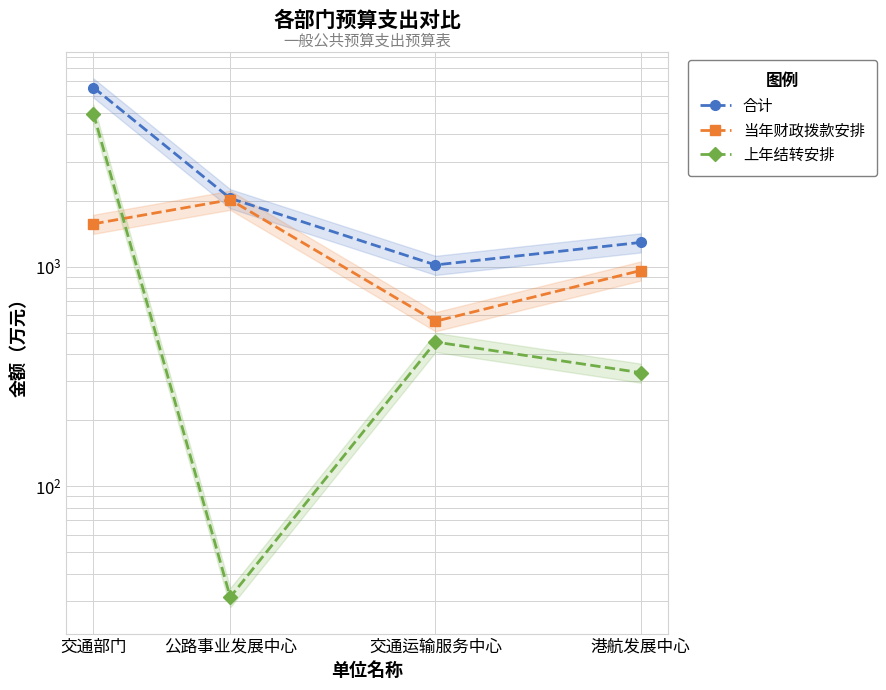

What is the sum of the 上年结转安排 values at 交通运输服务中心 and 公路事业发展中心?

485.0